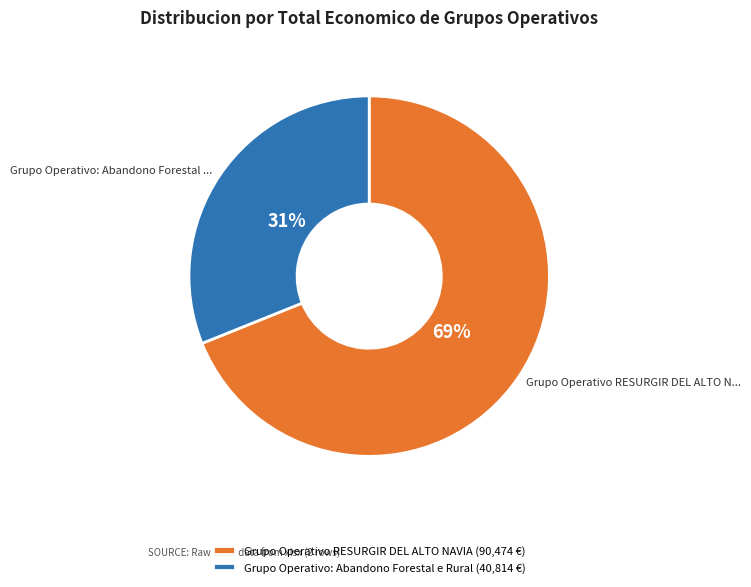

What percentage is the Grupo Operativo RESURGIR DEL ALTO NAVIA slice, to the nearest percent?

69%